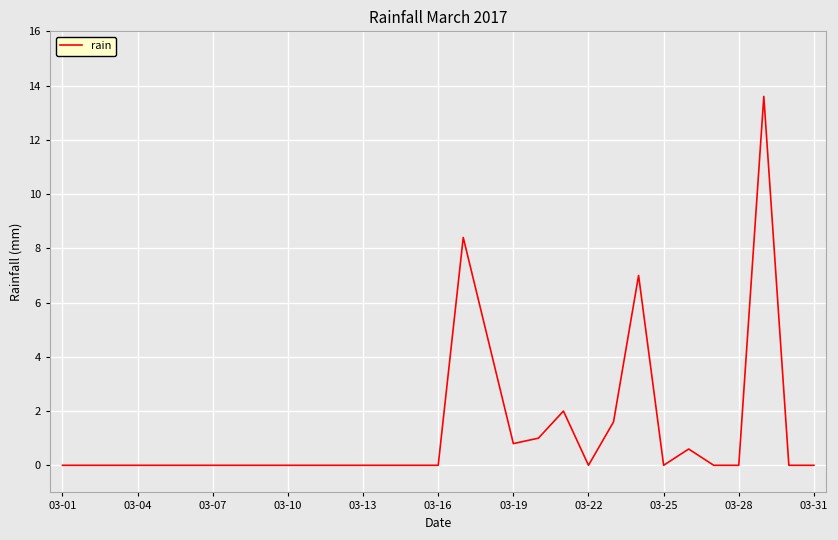

What is the maximum value shown in the chart?

13.6